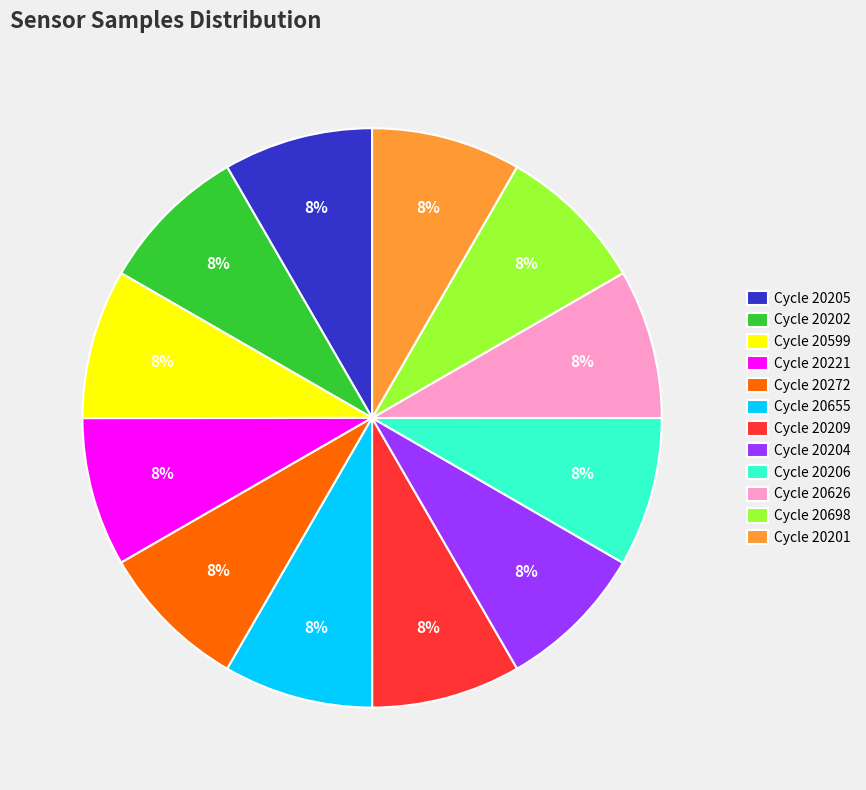

To the nearest percent, what percentage of the pie is Cycle 20202?

8%